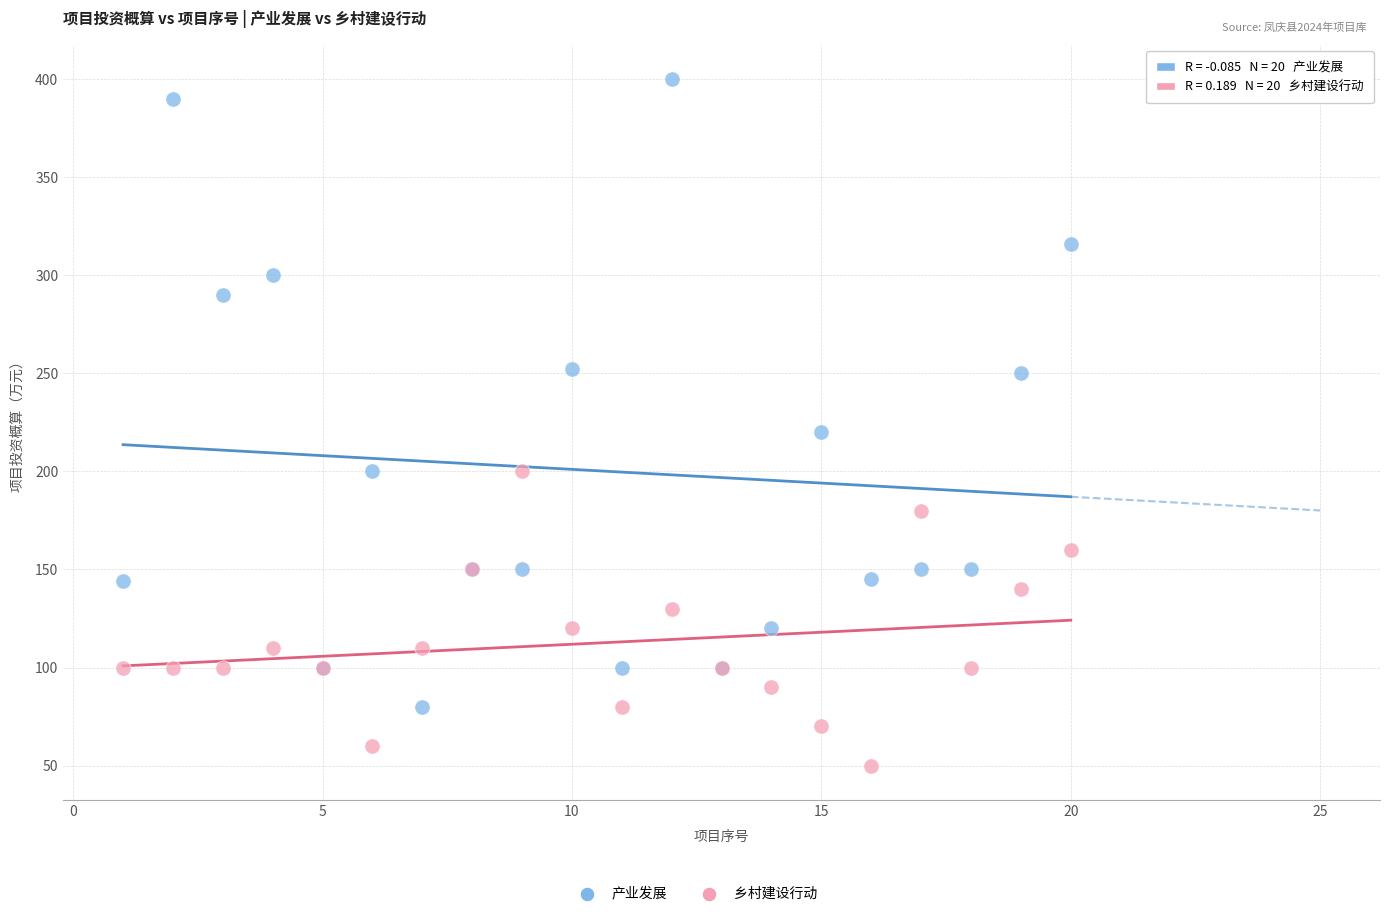

Across all series, what Y value is closest to 225?

220